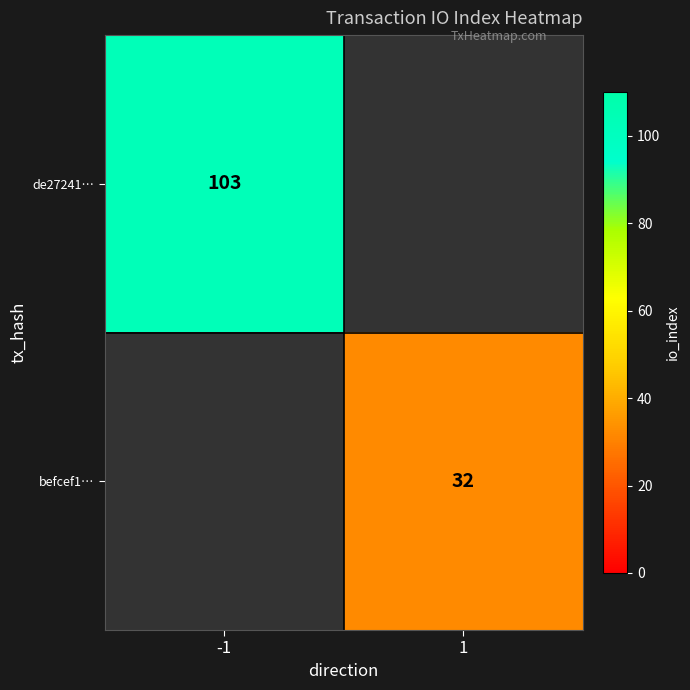

The befcef1… series shows 55 at 1. True or false?

False